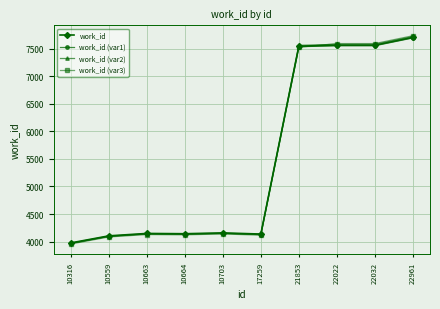

What is the greatest value displayed?

7737